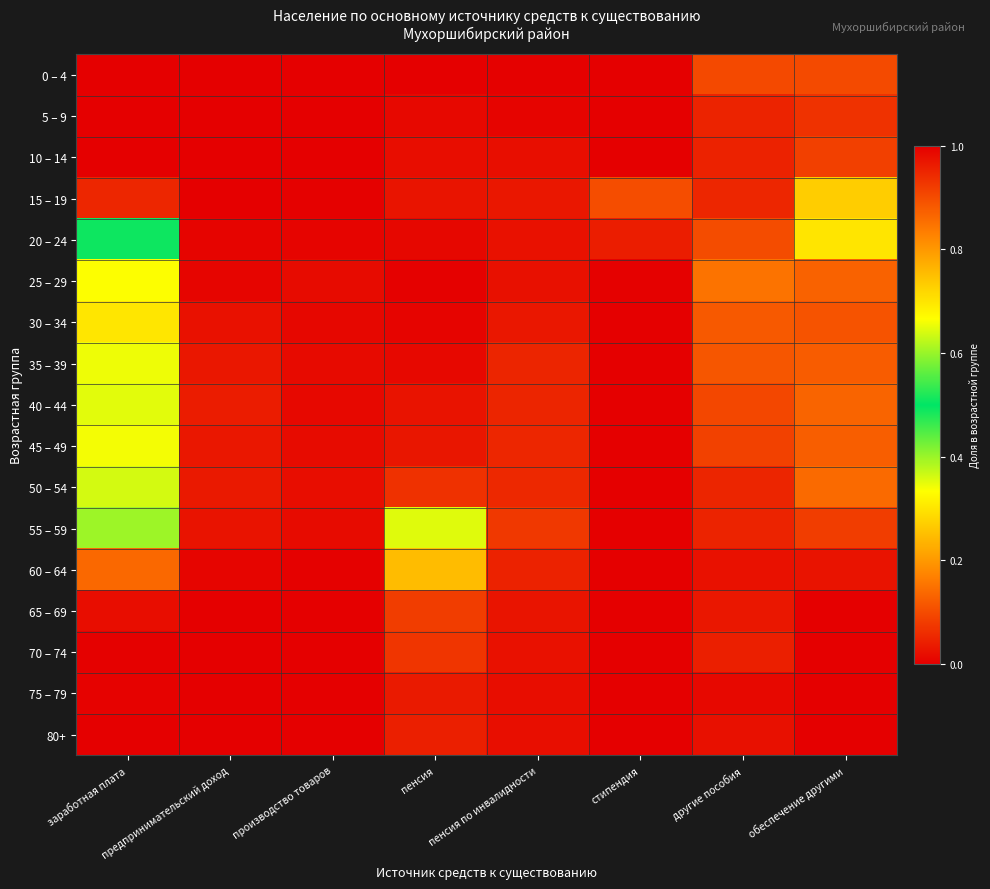

Which has a higher value, предпринимательский доход or пенсия?

предпринимательский доход